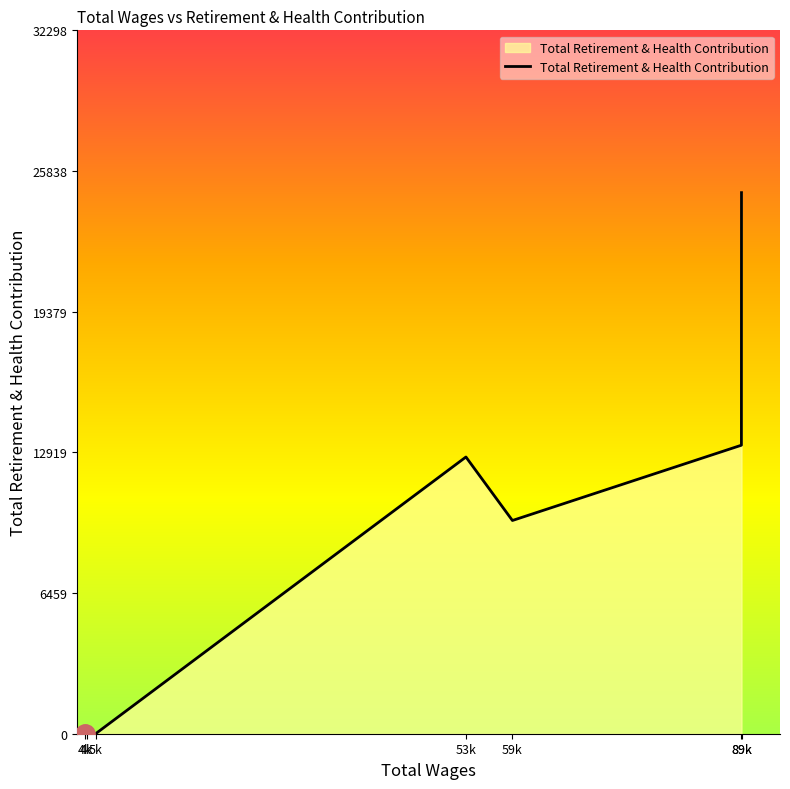

How many distinct data groups are displayed?

1